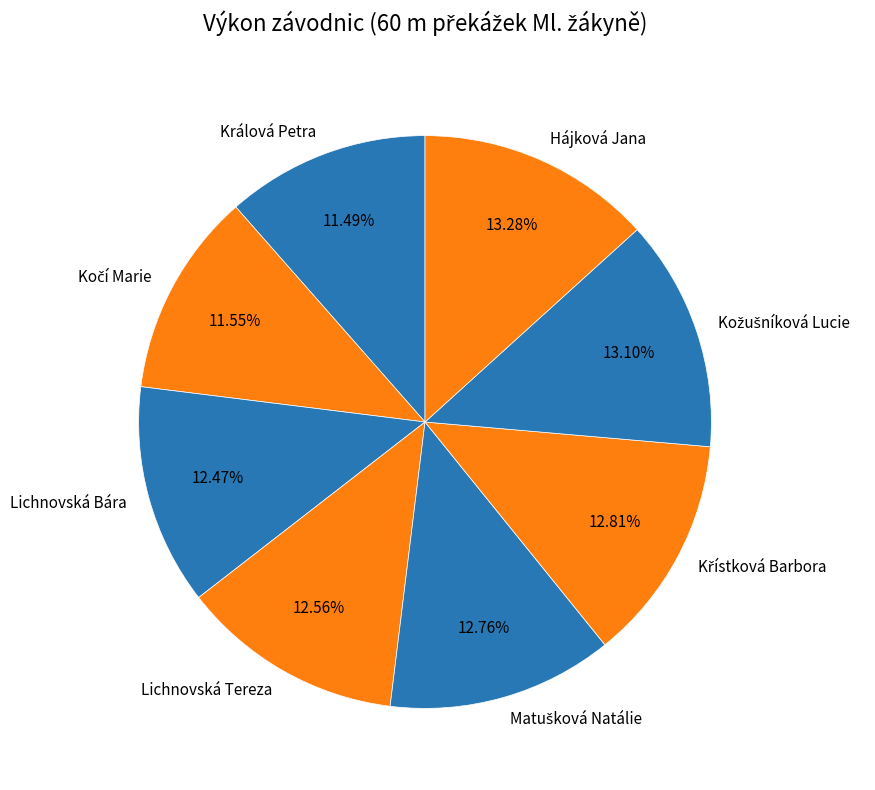

Is there a majority slice in this chart?

No